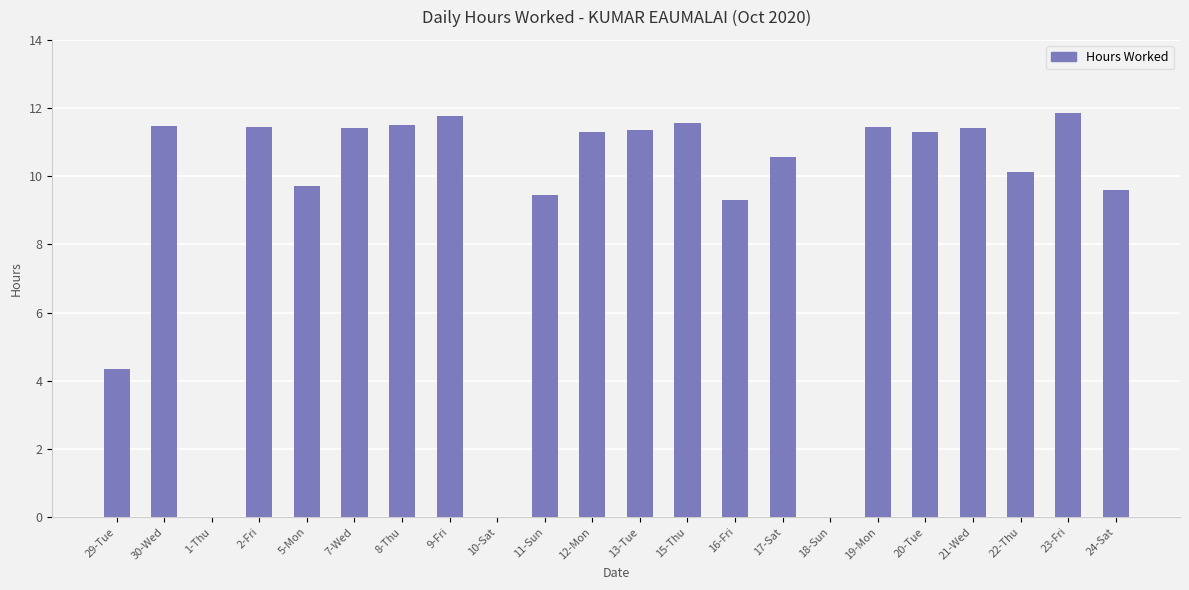

What is the change in value from 5-Mon to 13-Tue?

+1.7